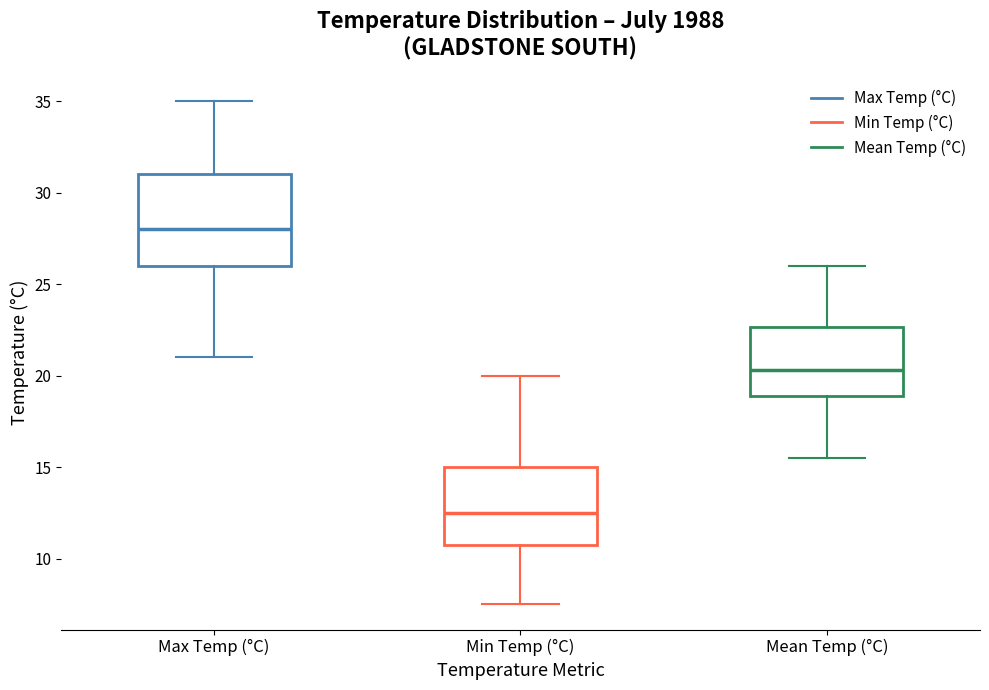

Reading left to right, read every box against the y-axis: the position of its median line, the range the box covers, and the ends of its whiskers. The values are not printed on the chart, so give them approximately, as read against the axis.

Max Temp (°C): median 28.0, box 26.0 to 31.0, whiskers 21.0 to 35.0
Min Temp (°C): median 12.5, box 11.0 to 15.0, whiskers 7.5 to 20.0
Mean Temp (°C): median 20.5, box 19.0 to 22.5, whiskers 15.5 to 26.0